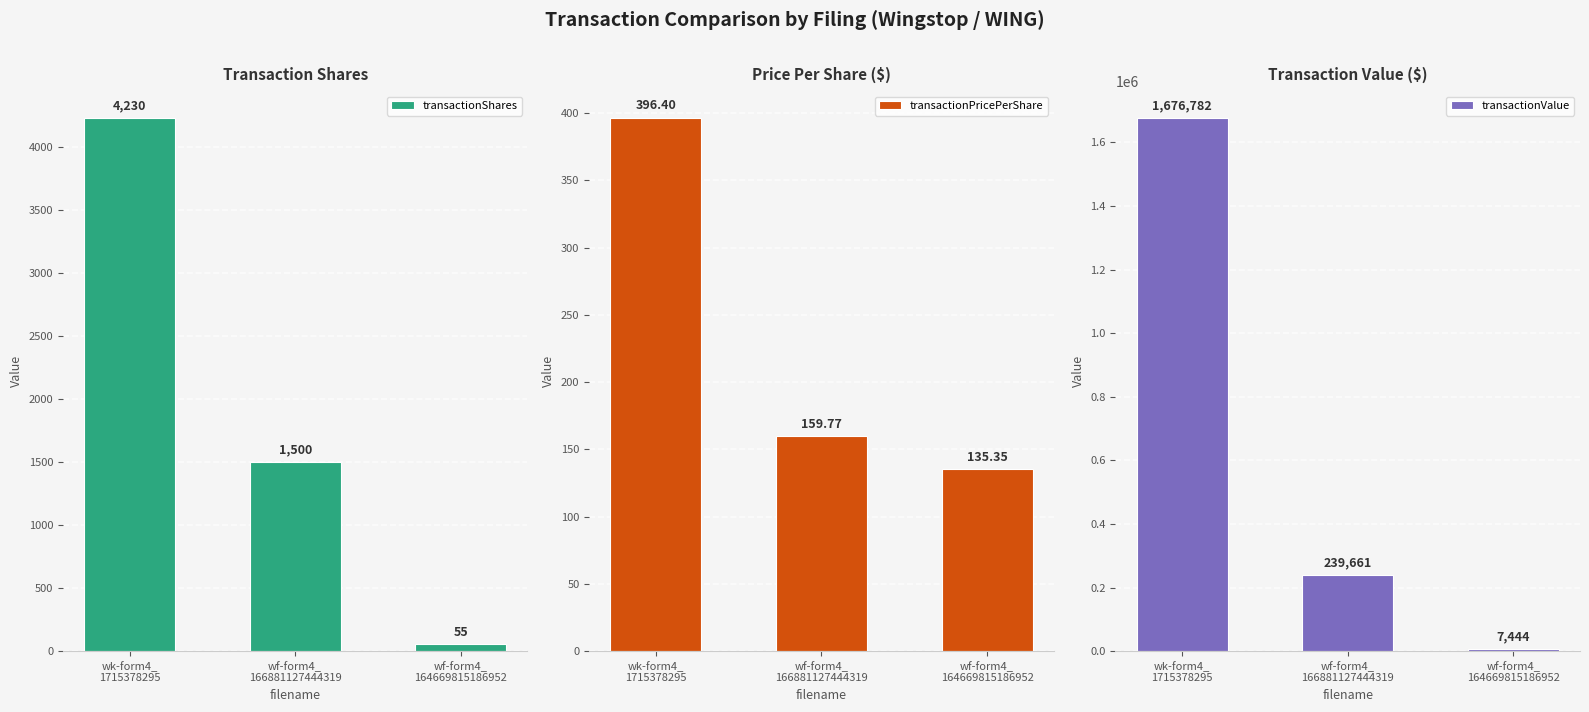

At which label does transactionShares first exceed 1500?

wk-form4_
1715378295